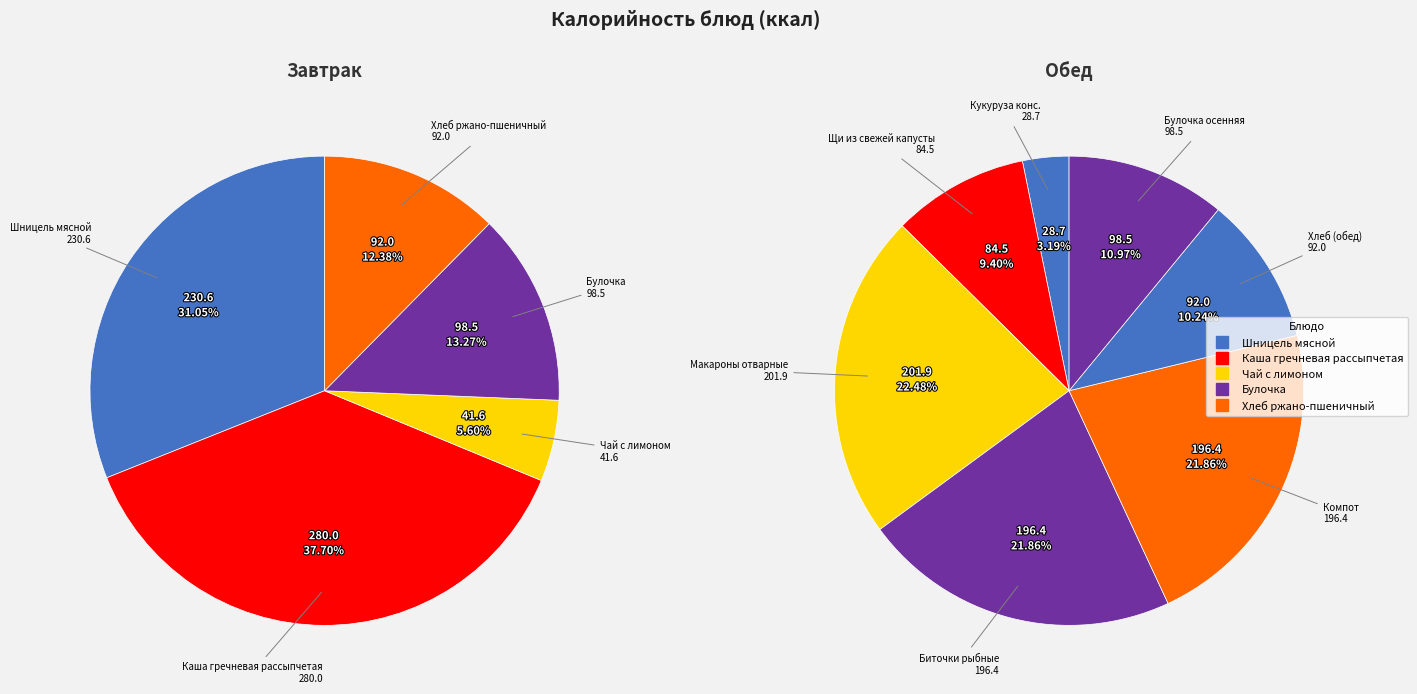

Is it true that Компот из смеси сухофруктов is 1% of the pie?

False